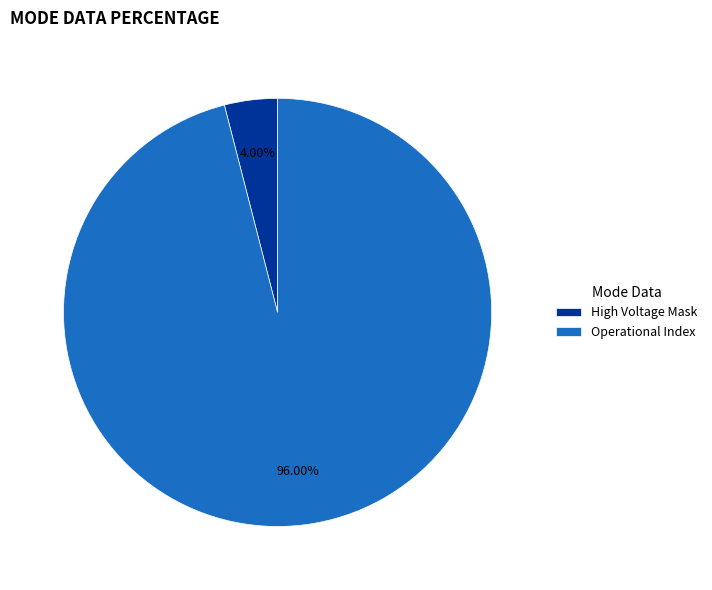

Is there a majority slice in this chart?

Yes